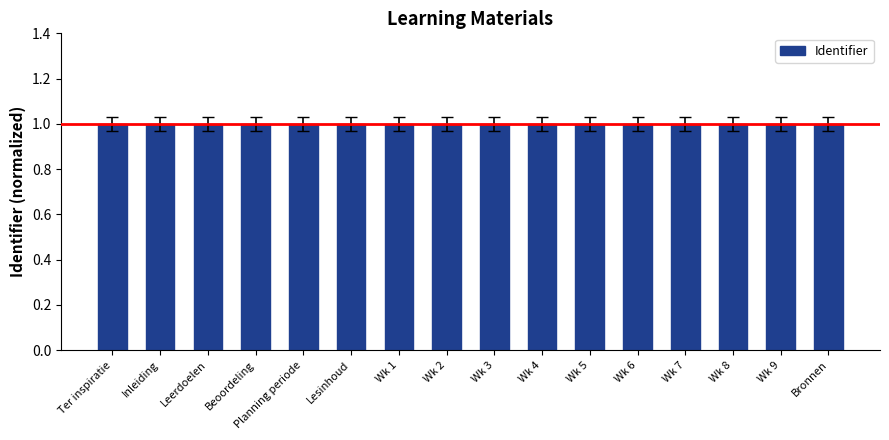

What is the label of the 14th bar from the right?

Leerdoelen